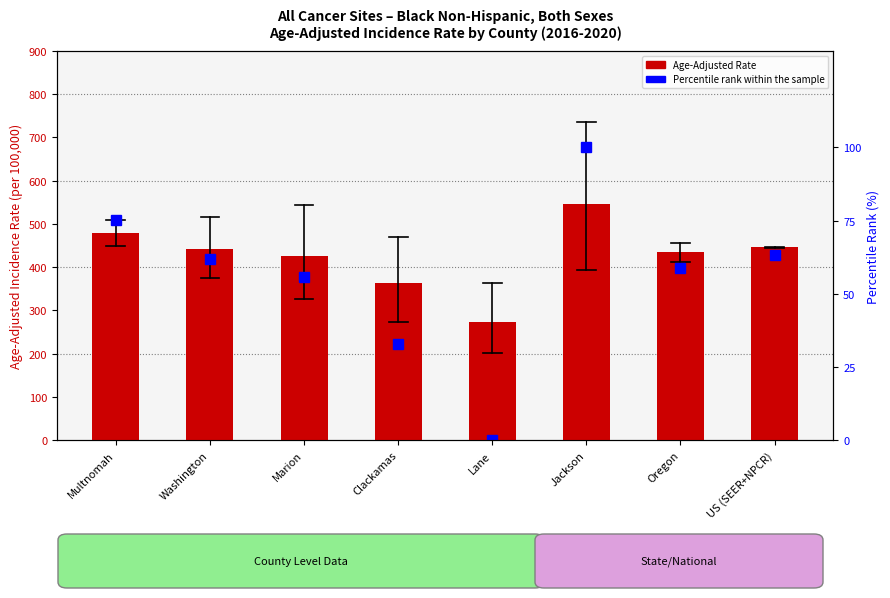

Rank the categories by Age-Adjusted Incidence Rate value from highest to lowest.

Jackson, Multnomah, US (SEER+NPCR), Washington, Oregon, Marion, Clackamas, Lane